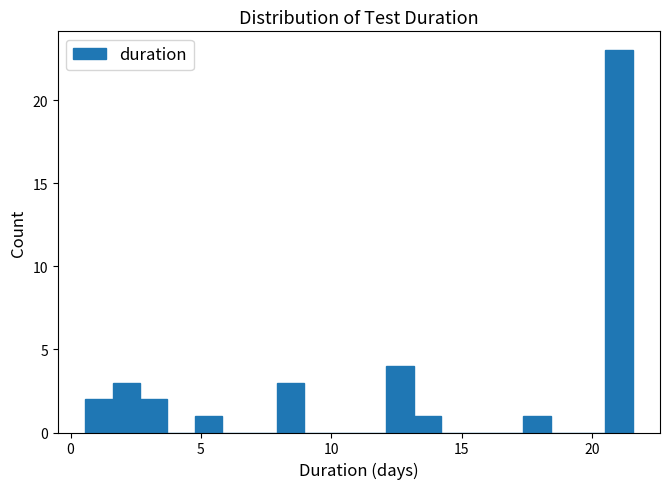

Read against the x-axis, roughly where is the centre of the tallest bar?

21.0